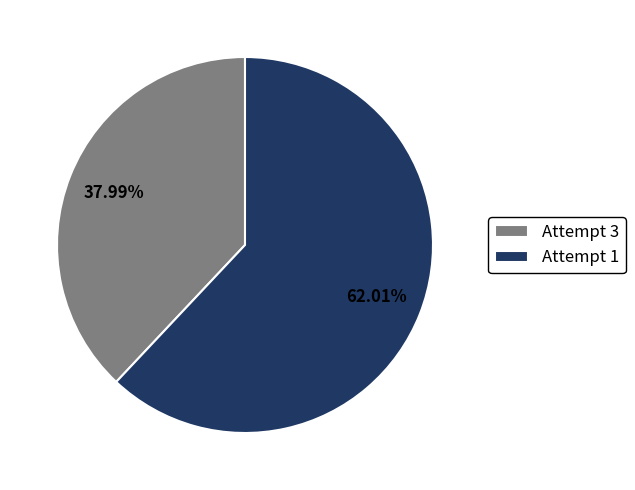

What is the total percentage of Attempt 3 and Attempt 1?

100.0%